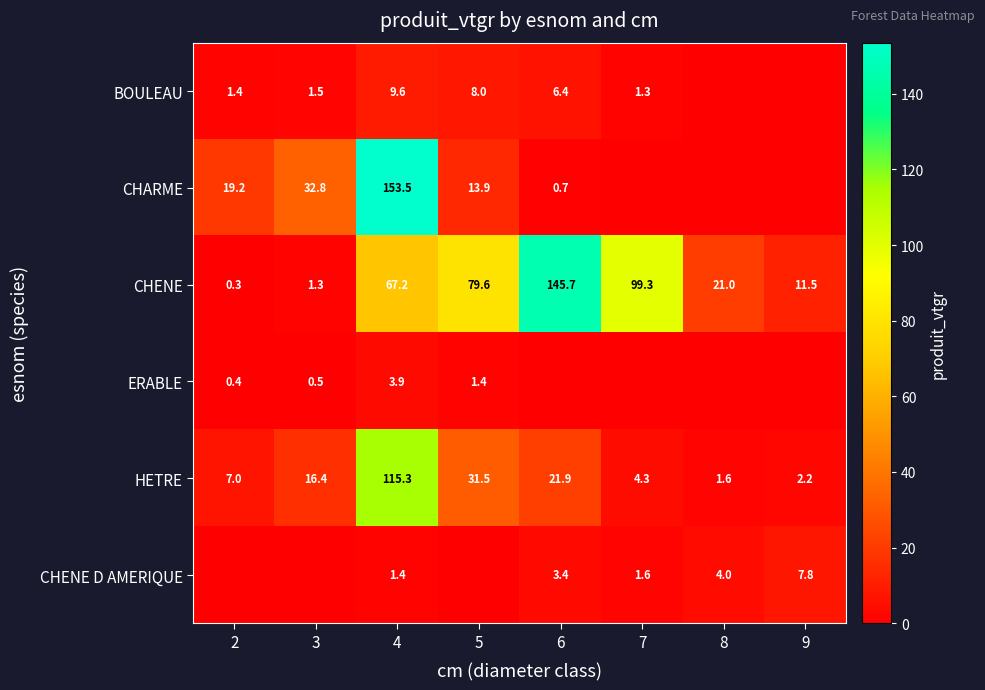

Read the HETRE value at 7.

4.3